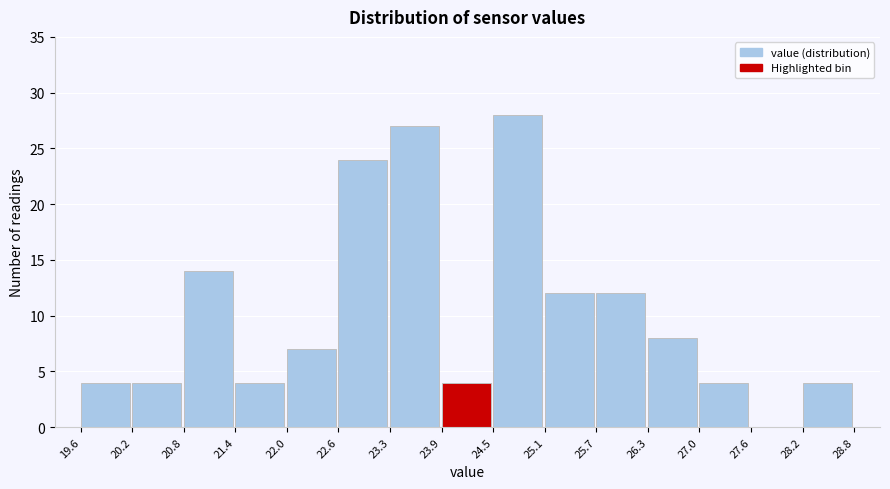

Reading left to right, transcribe this chart: for each bar, give the range it covers on the x-axis and its height. The values are not printed on the chart, so give them approximately, as read against the axis.

19.6 to 20.2: 4
20.2 to 20.8: 4
20.8 to 21.4: 14
21.4 to 22.0: 4
22.0 to 22.6: 7
22.6 to 23.3: 24
23.3 to 23.9: 27
23.9 to 24.5: 4
24.5 to 25.1: 28
25.1 to 25.7: 12
25.7 to 26.3: 12
26.3 to 27.0: 8
27.0 to 27.6: 4
27.6 to 28.2: 0
28.2 to 28.8: 4